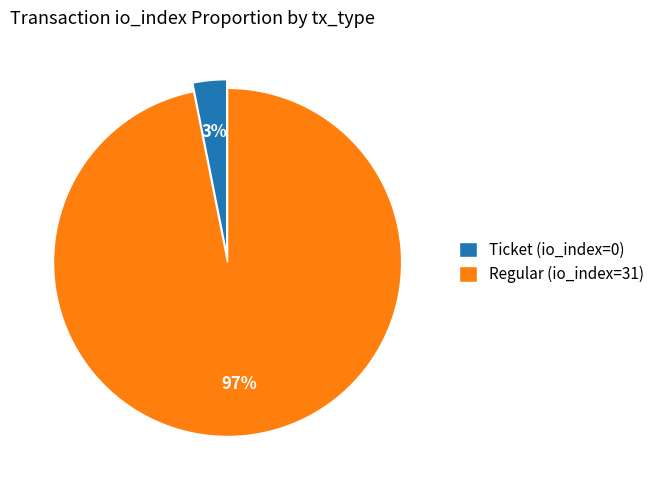

Does Regular (io_index=31) account for over 50% of the chart?

Yes